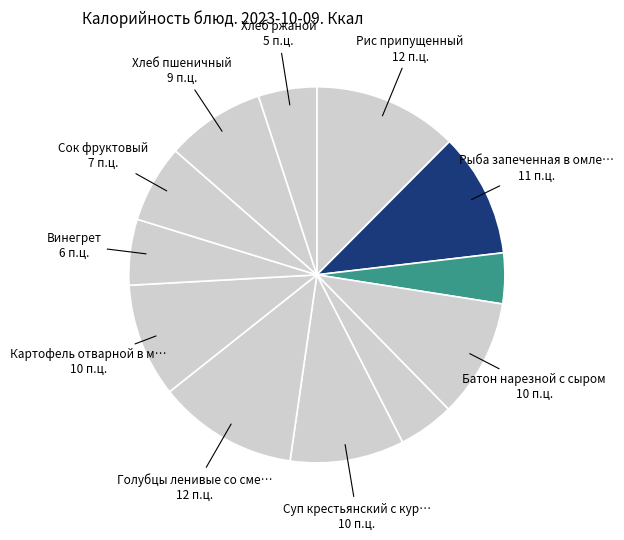

Which slice is the largest?

Рис припущенный